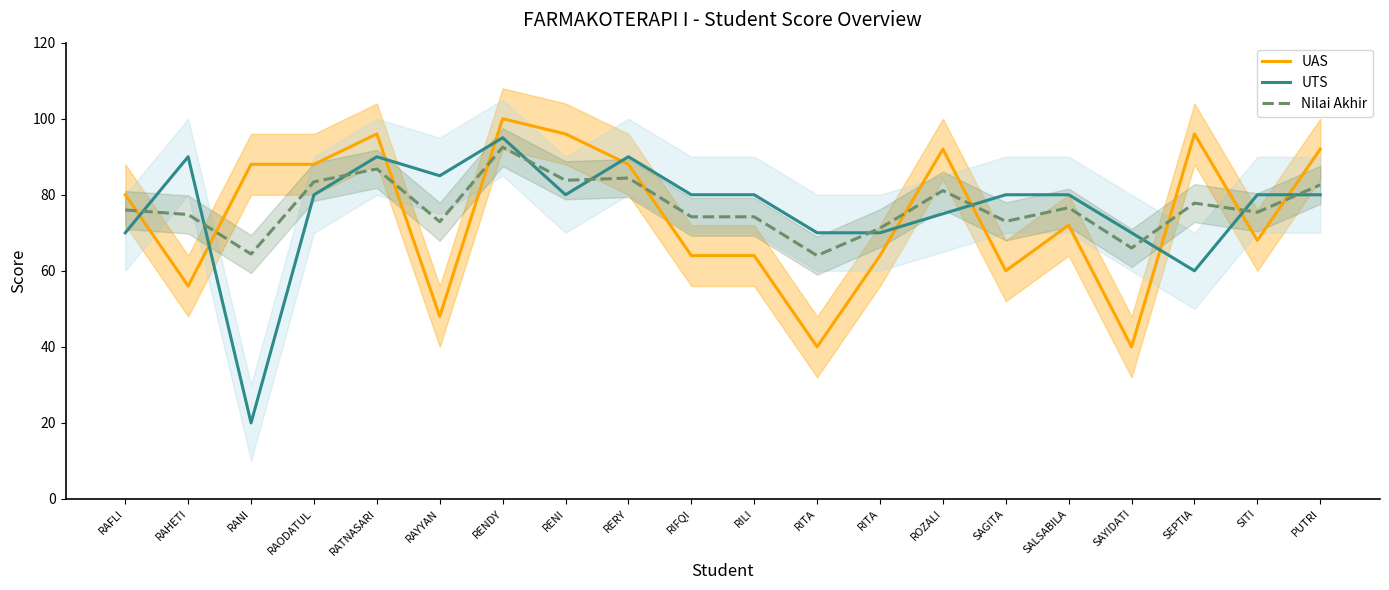

What is the smallest value displayed?

20.0